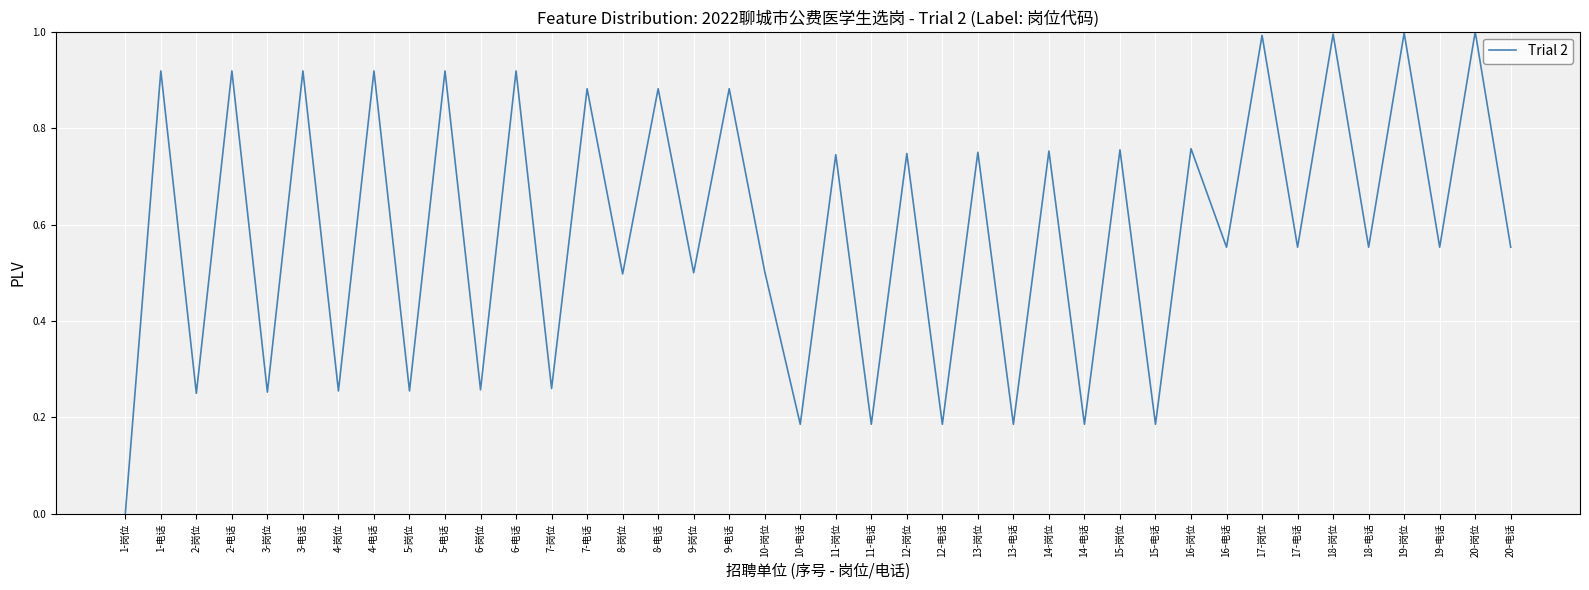

How many values exceed 0?

39